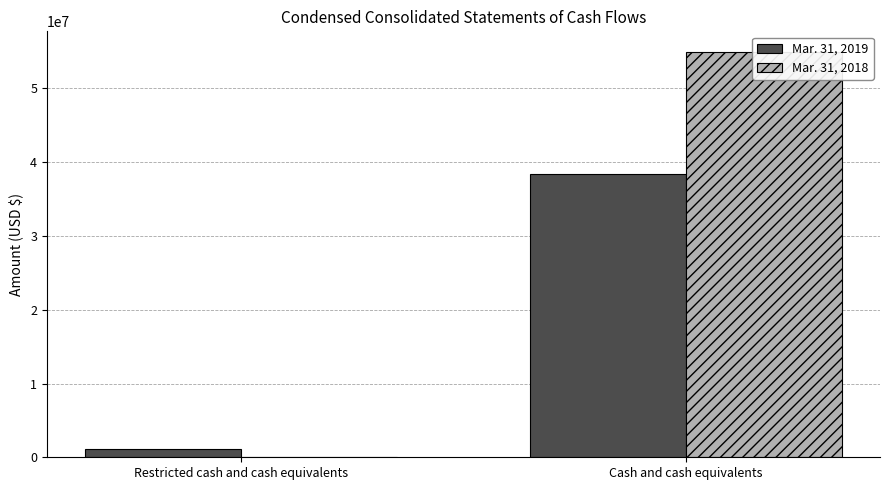

At which label is Mar. 31, 2018 closest to 27500000?

Restricted cash and cash equivalents